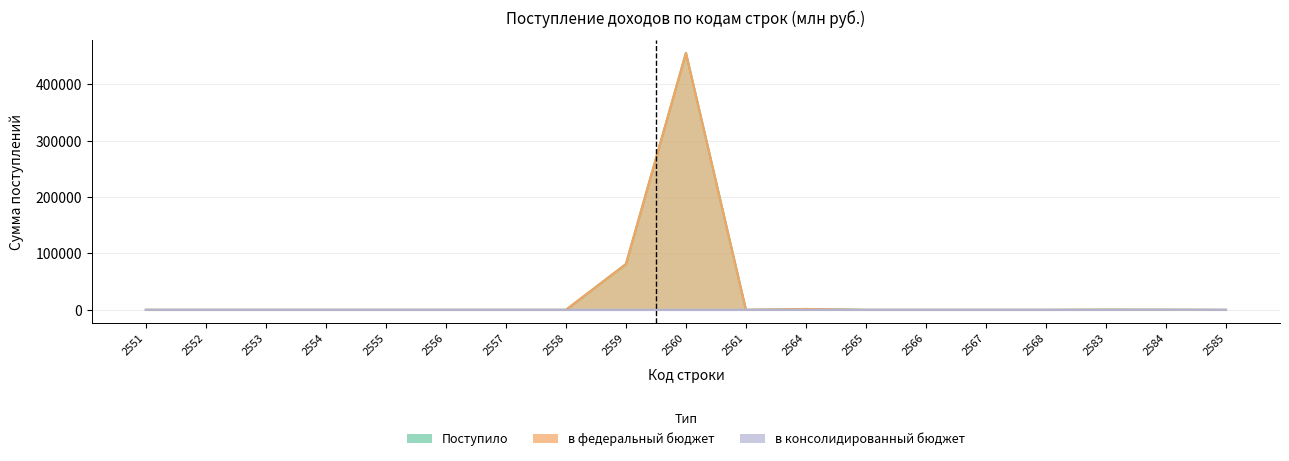

Count the number of categories in the chart.

19